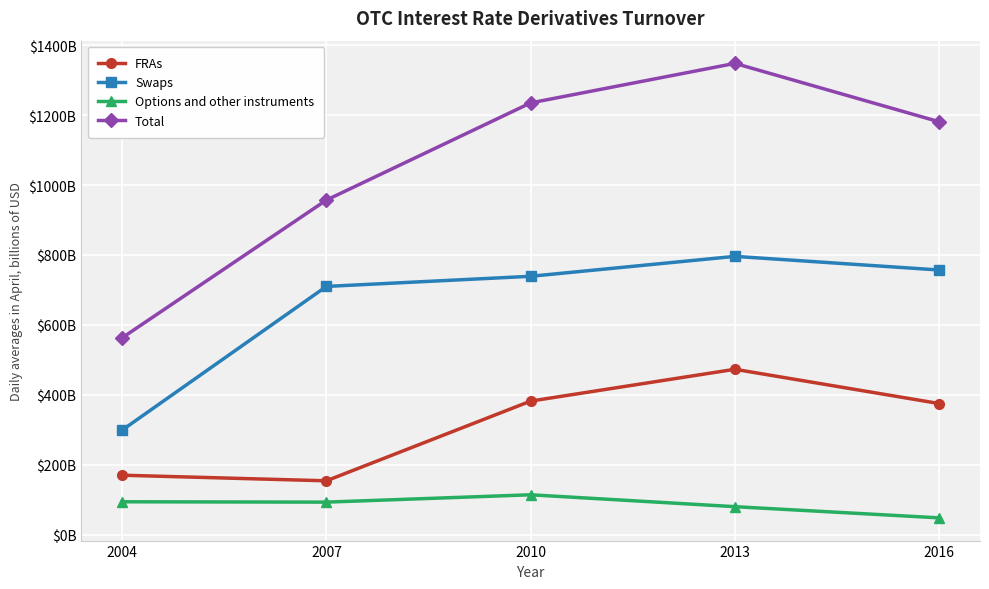

True or false: Swaps has more than 1 points higher than both neighbors.

False